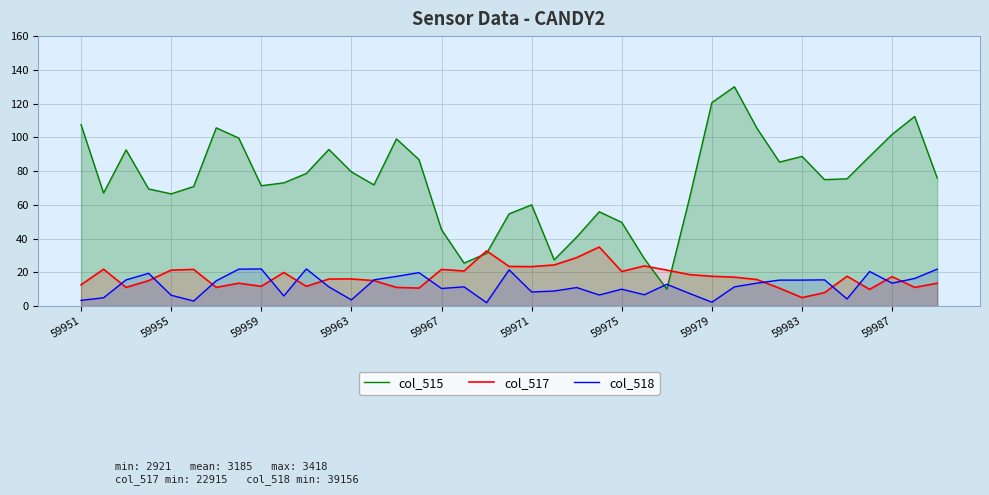

Reading right to left, what are all the values shown in this chart?

col_515: 75.9	112.4	101.8	88.7	75.4	74.9	88.7	85.3	105.4	130.0	120.6	63.6	10.0	28.1	49.6	55.9	40.9	27.4	60.0	54.7	31.2	25.5	45.3	86.8	99.1	71.8	79.5	92.8	78.6	73.0	71.3	99.6	105.6	70.8	66.5	69.4	92.6	67.0	107.5
col_517: 13.5	11.1	17.4	9.9	17.6	7.9	5.0	10.6	15.7	17.1	17.6	18.6	21.3	23.8	20.5	35.0	28.7	24.4	23.4	23.5	32.7	20.8	21.7	10.6	11.1	15.1	16.1	16.0	11.7	19.9	11.7	13.5	11.1	21.7	21.3	15.1	11.1	21.8	12.6
col_518: 21.9	16.3	13.6	20.5	4.2	15.5	15.4	15.4	13.6	11.4	2.3	7.5	12.9	6.7	10.0	6.6	11.0	8.9	8.3	21.4	2.0	11.4	10.4	19.8	17.6	15.5	3.7	11.4	22.0	6.0	22.0	21.9	15.0	3.0	6.4	19.4	15.5	4.9	3.4